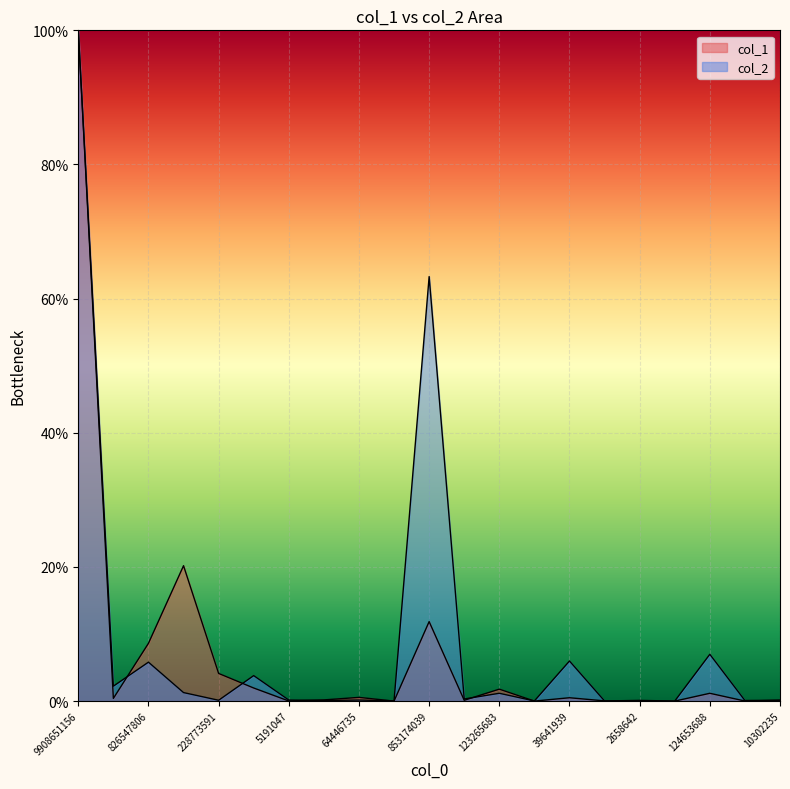

What is the difference between the second highest and minimum values in the col_2 series?

63.3